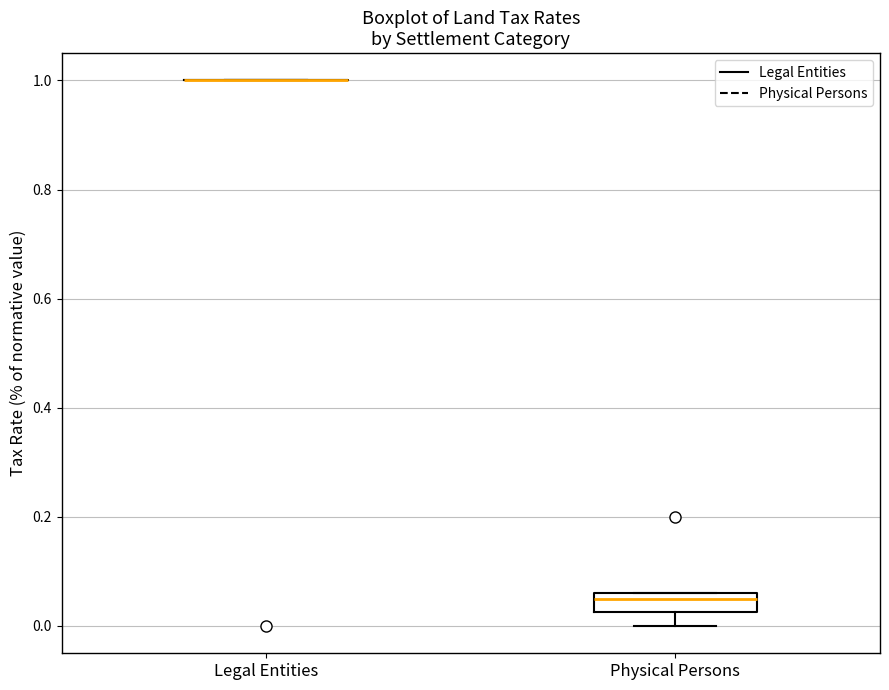

Where does the lower whisker of the box for Physical Persons end on the y-axis? The values are not printed on the chart, so give them approximately, as read against the axis.

0.00